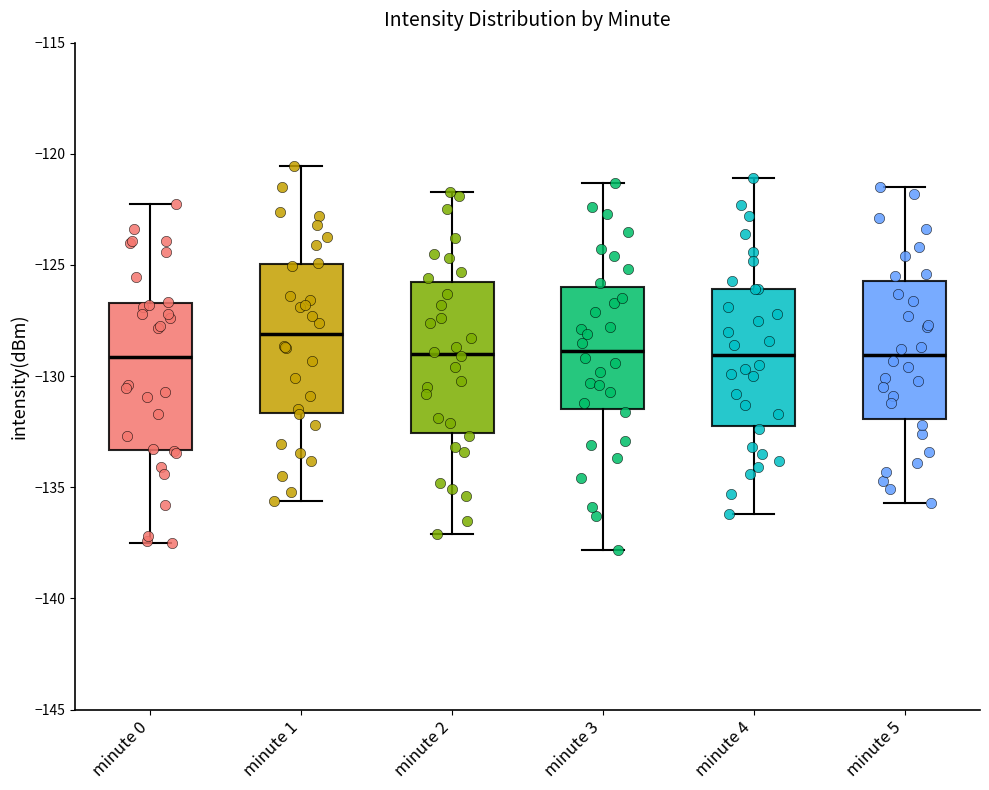

Where does the lower whisker of the box for minute 5 end on the y-axis? The values are not printed on the chart, so give them approximately, as read against the axis.

-135.5